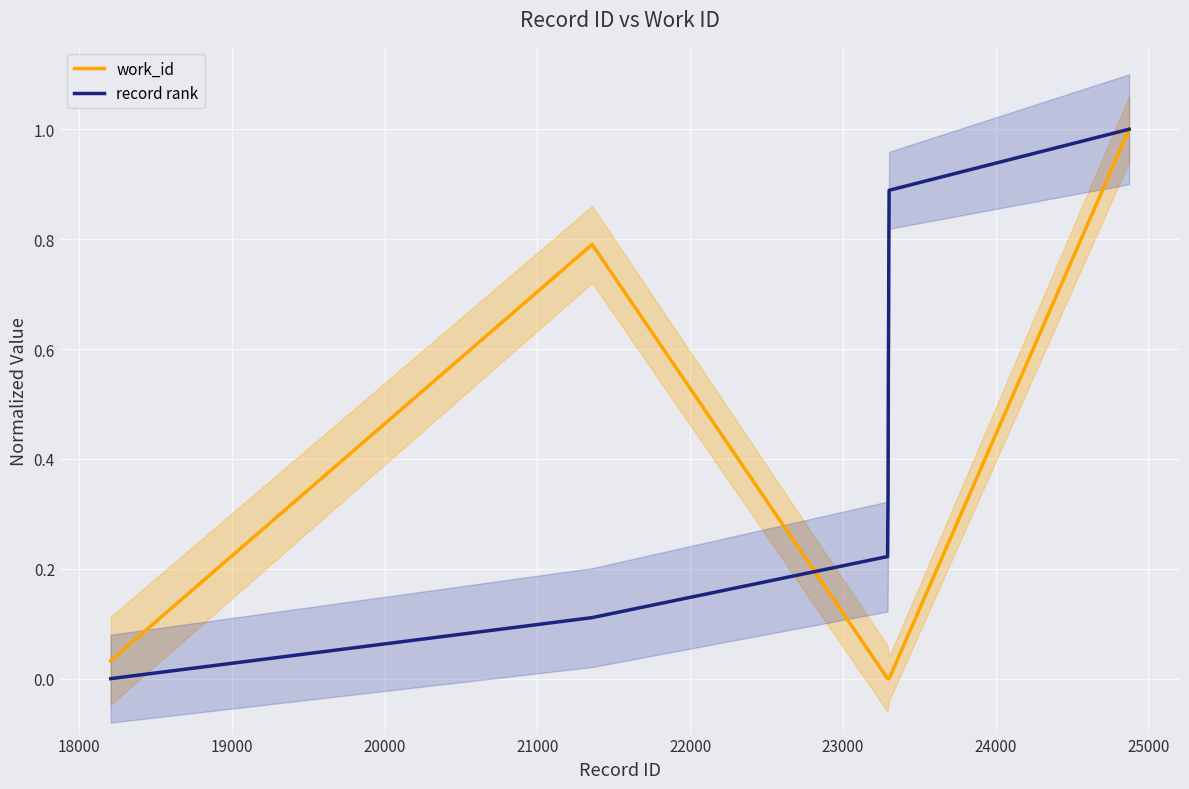

What is the maximum value for work_id?

1.0